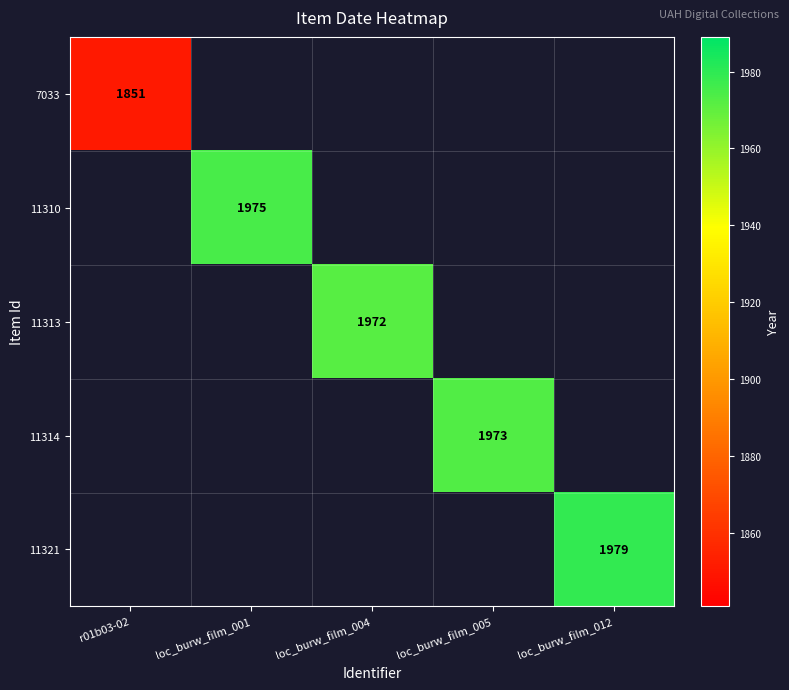

Is it true that 7033 equals 776 at r01b03-02?

False